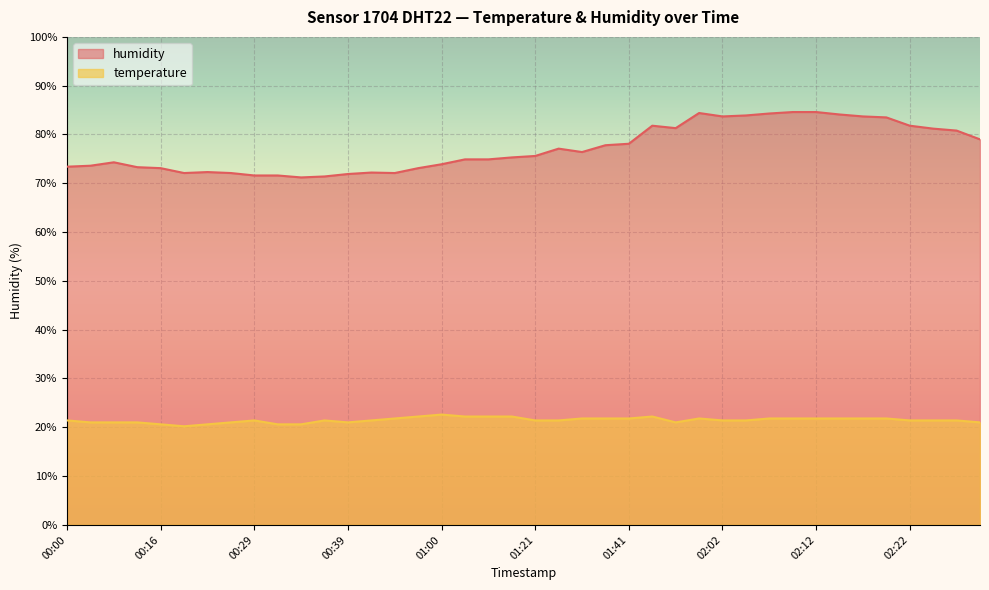

The value of temperature at 02:02 is 29.3. True or false?

False